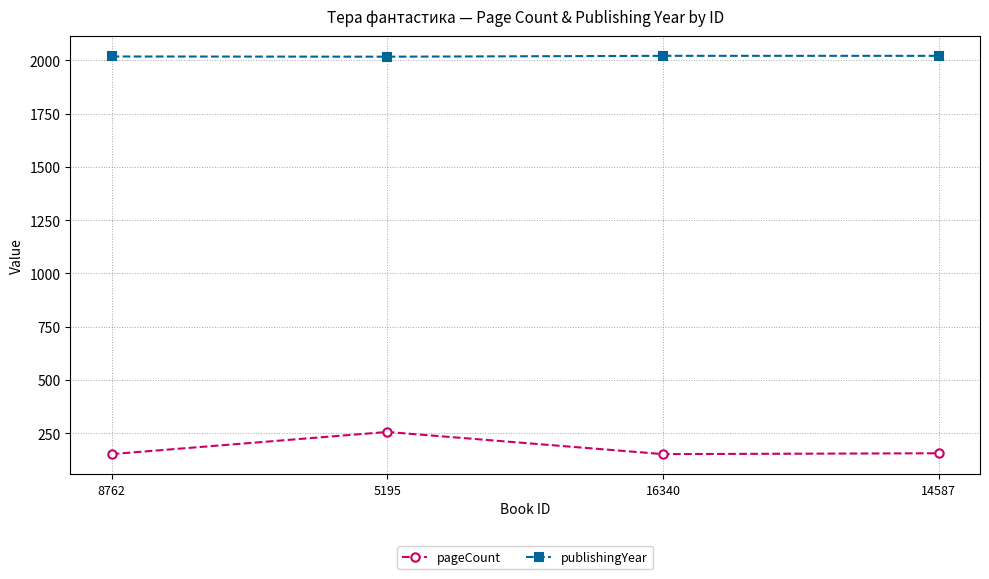

The value of publishingYear at 8762 is 1007. True or false?

False